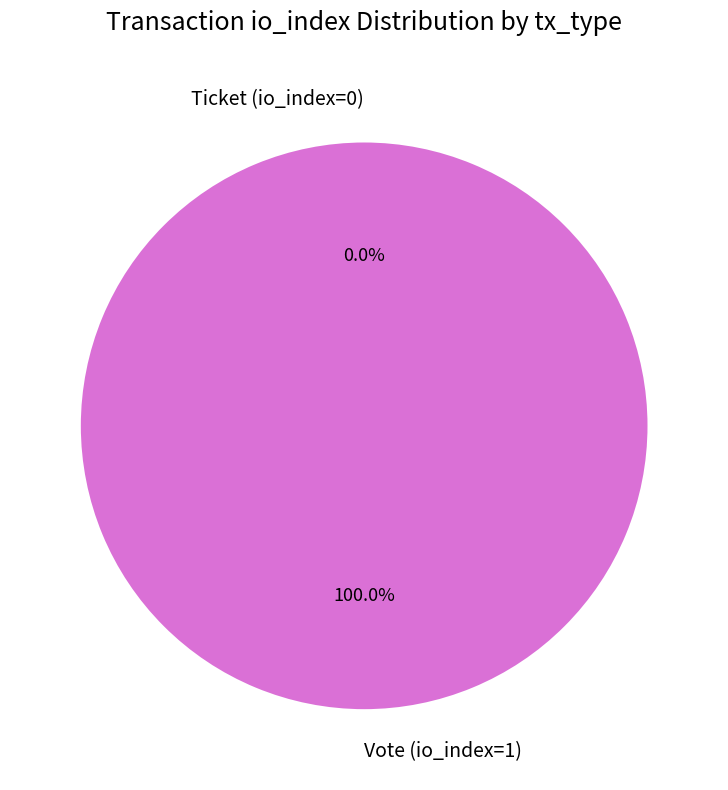

What is the smallest slice in the pie chart?

Ticket (io_index=0)